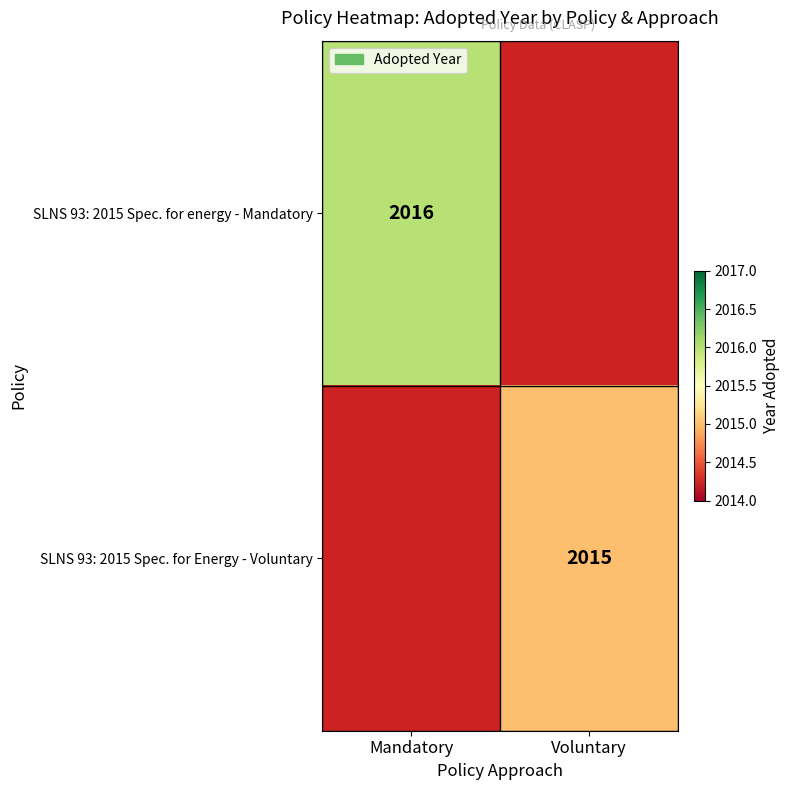

The value of SLNS 93: 2015 Spec. for Energy - Voluntary at Voluntary is 2015. True or false?

True